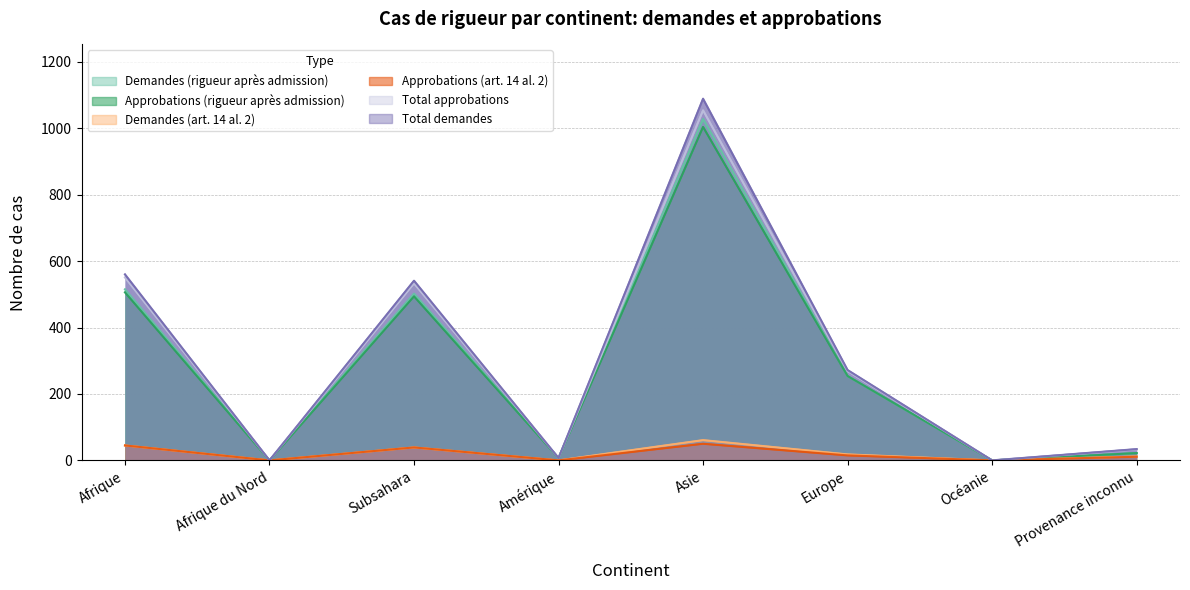

Where is the first local minimum for Approbations (rigueur après admission)?

Afrique du Nord